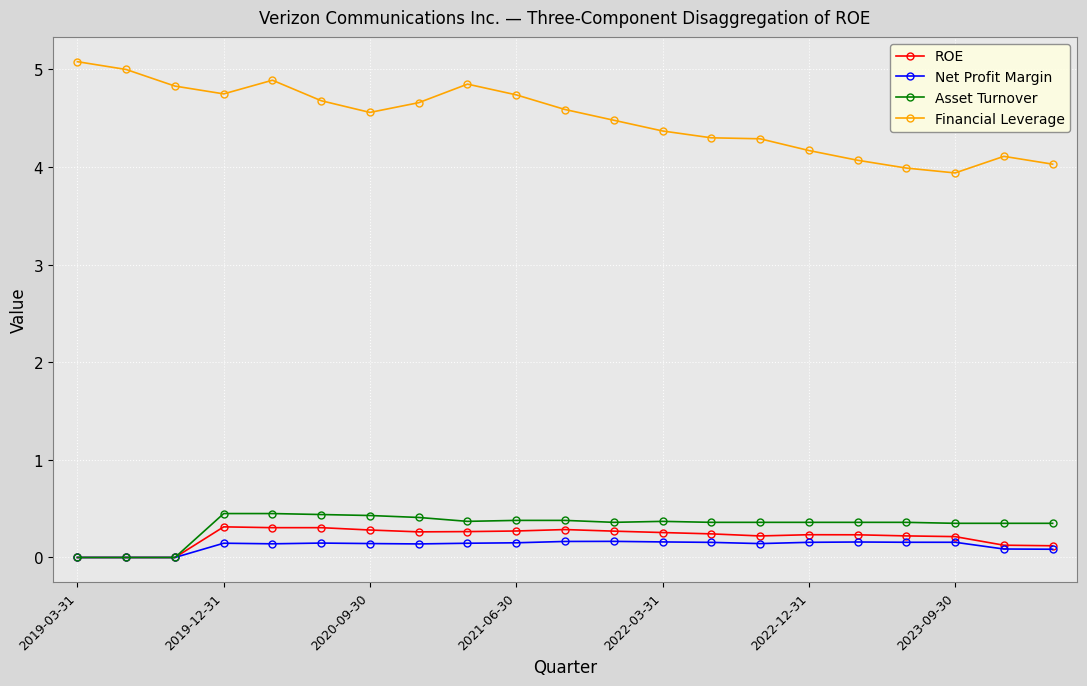

At how many categories does at least one series exceed 1?

21